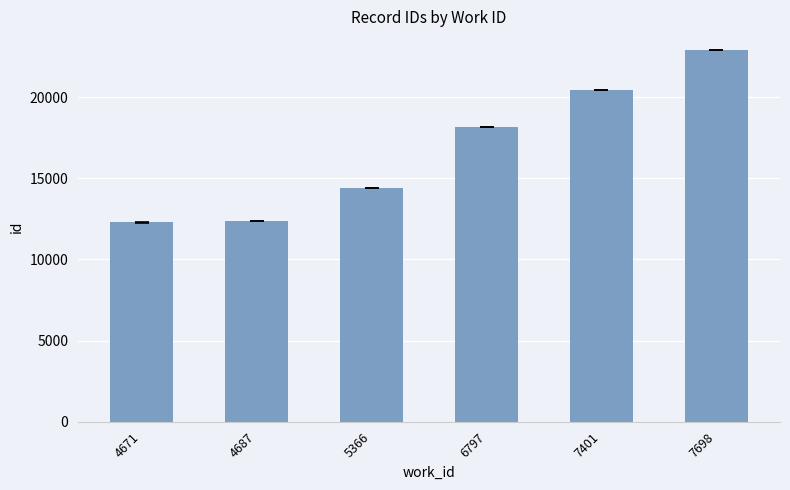

Which label corresponds to the largest value in the chart?

7698